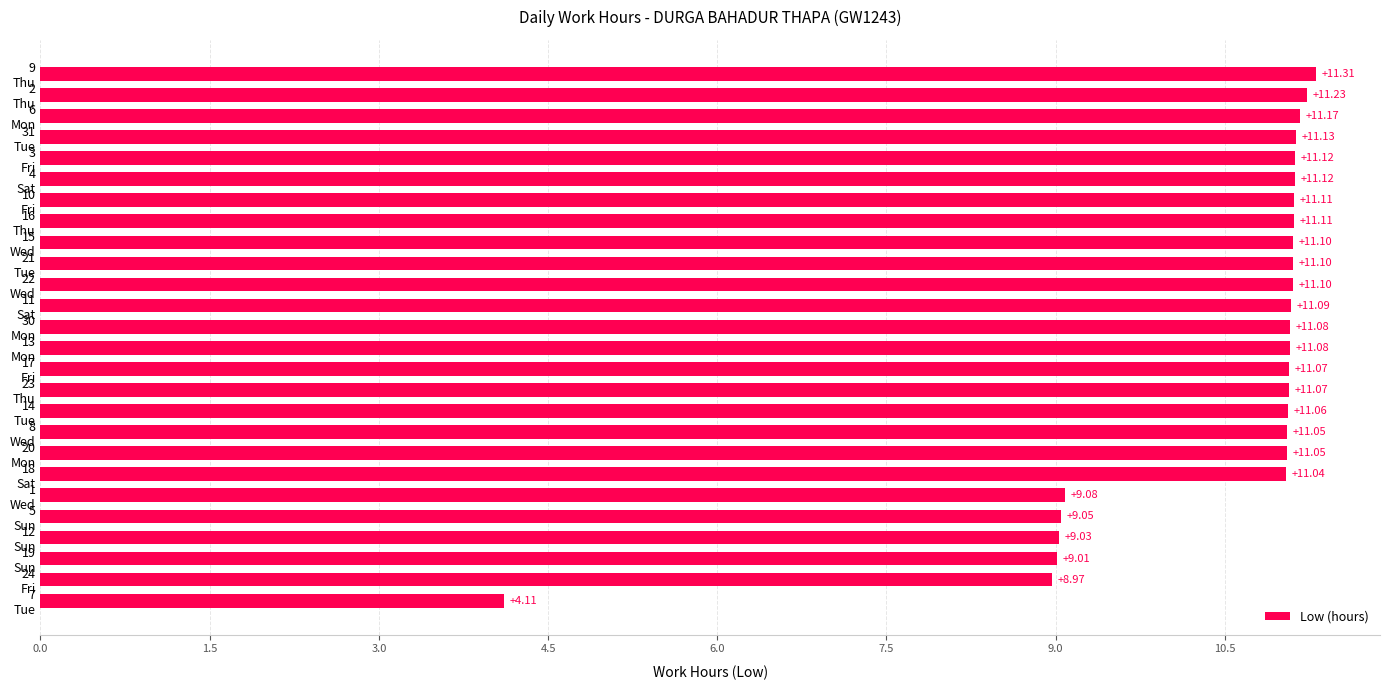

What is the sum of all values?

271.4